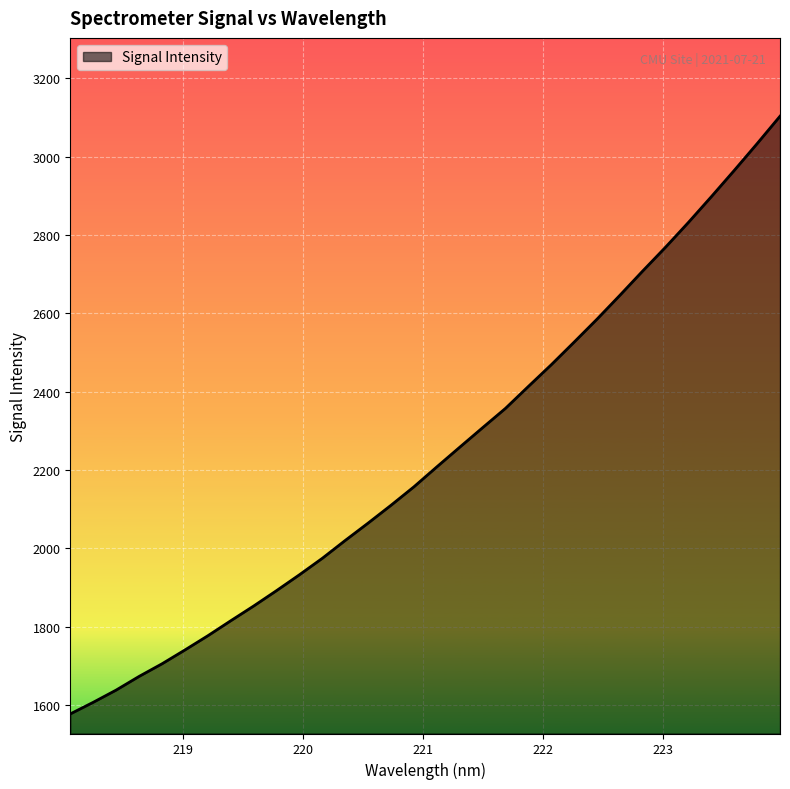

What is the greatest value displayed?

3103.4